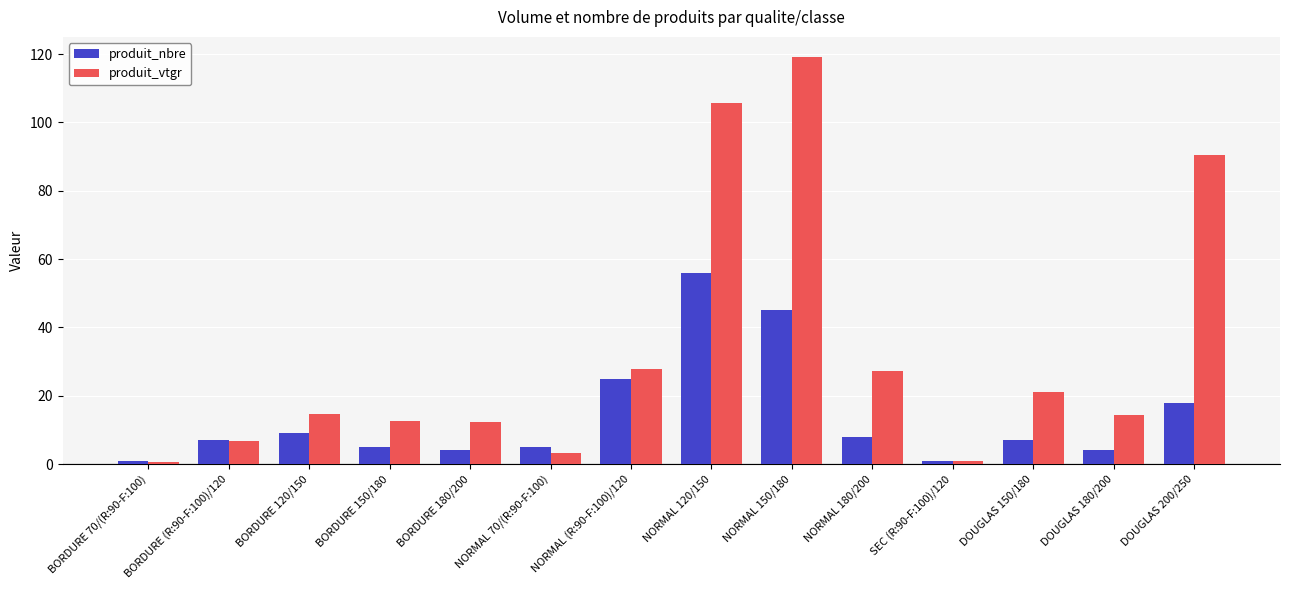

What is the difference between the highest and lowest values at NORMAL 120/150?

49.7